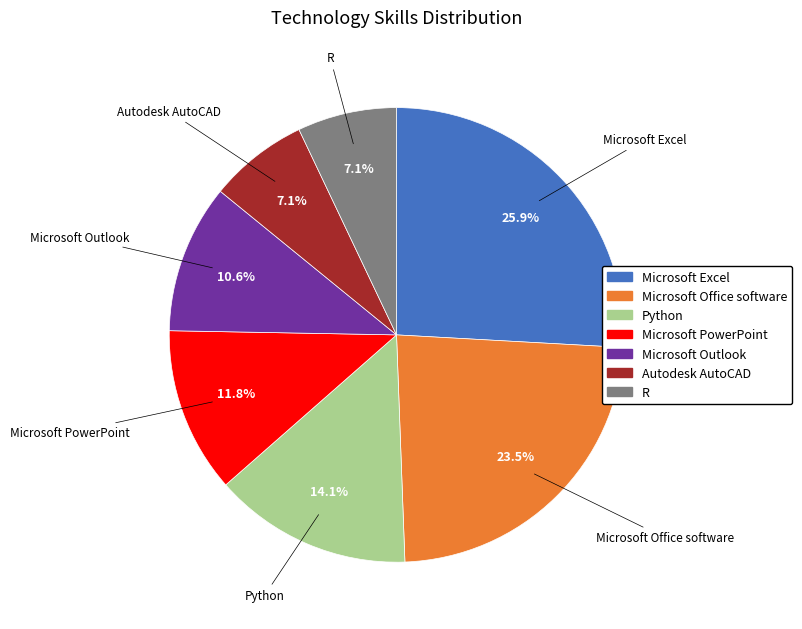

To the nearest percent, what portion does R represent?

7%